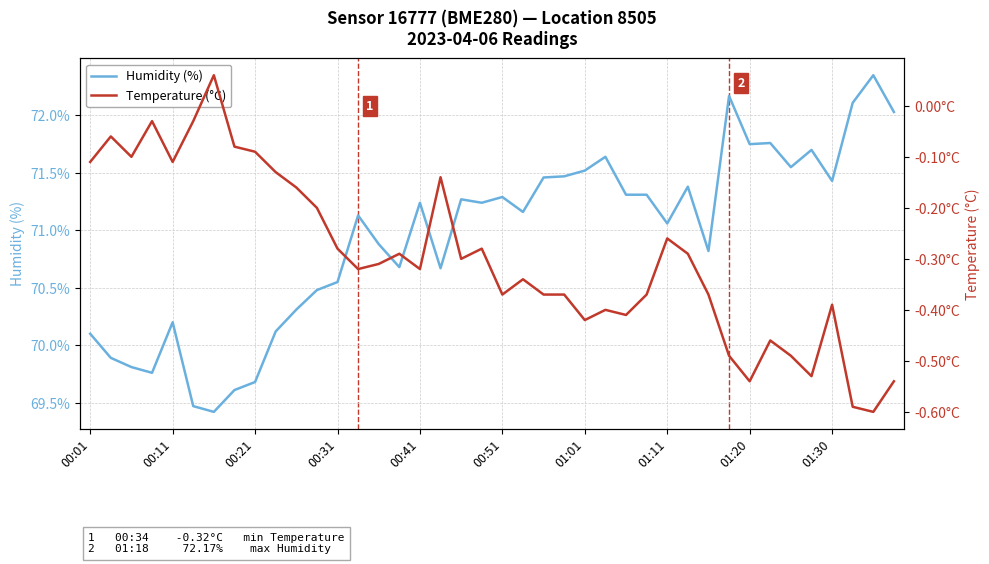

At which category is the sum across all series the highest?

38